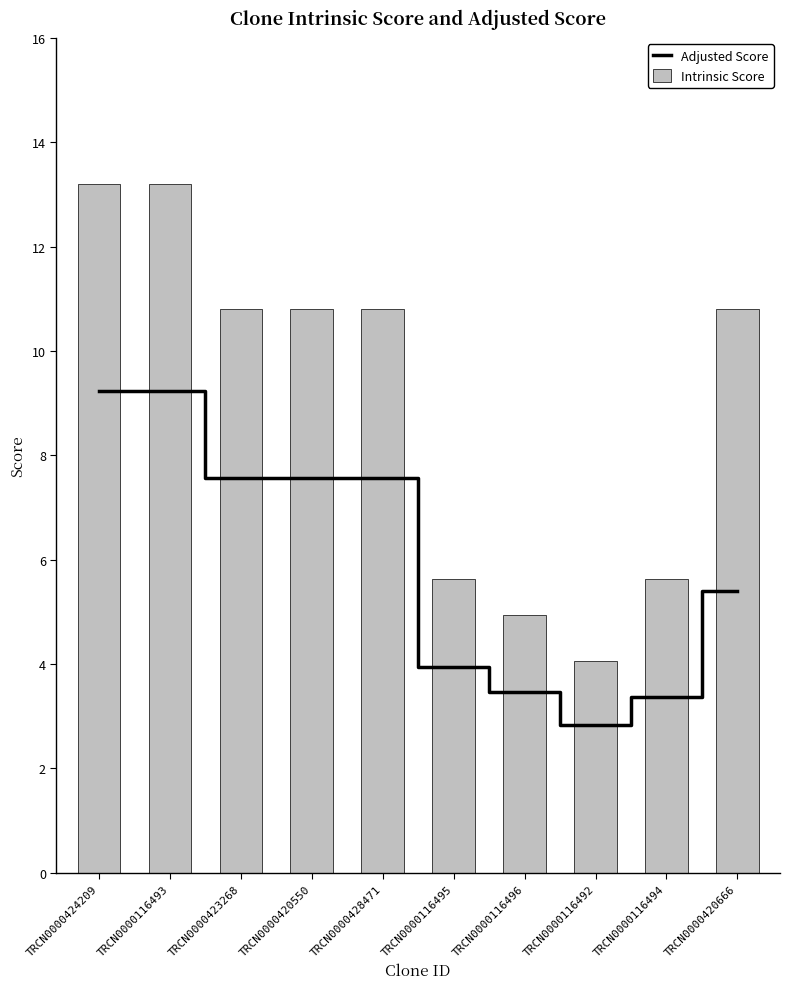

What is the sum of all Adjusted Score values?

60.2